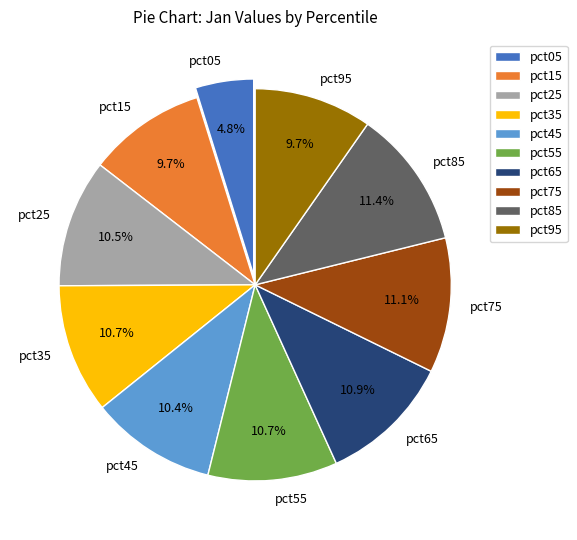

Combined, what portion of the pie is pct55 and pct65?

21.6%